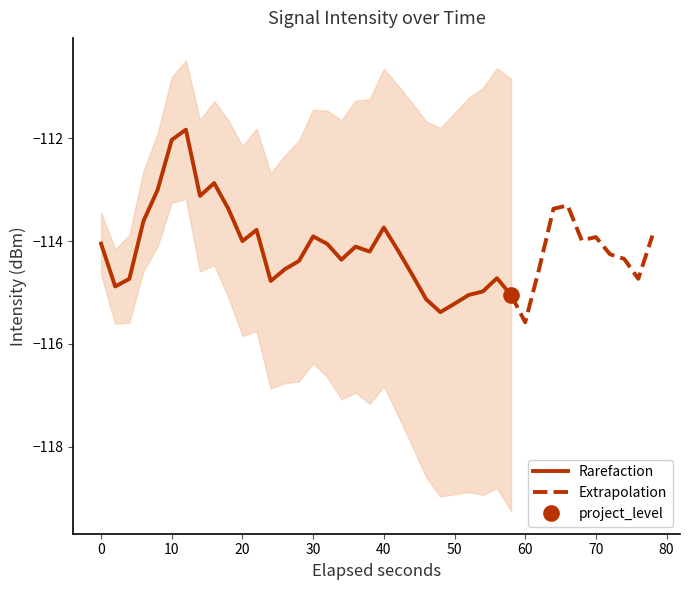

How many data points does each series have?

40